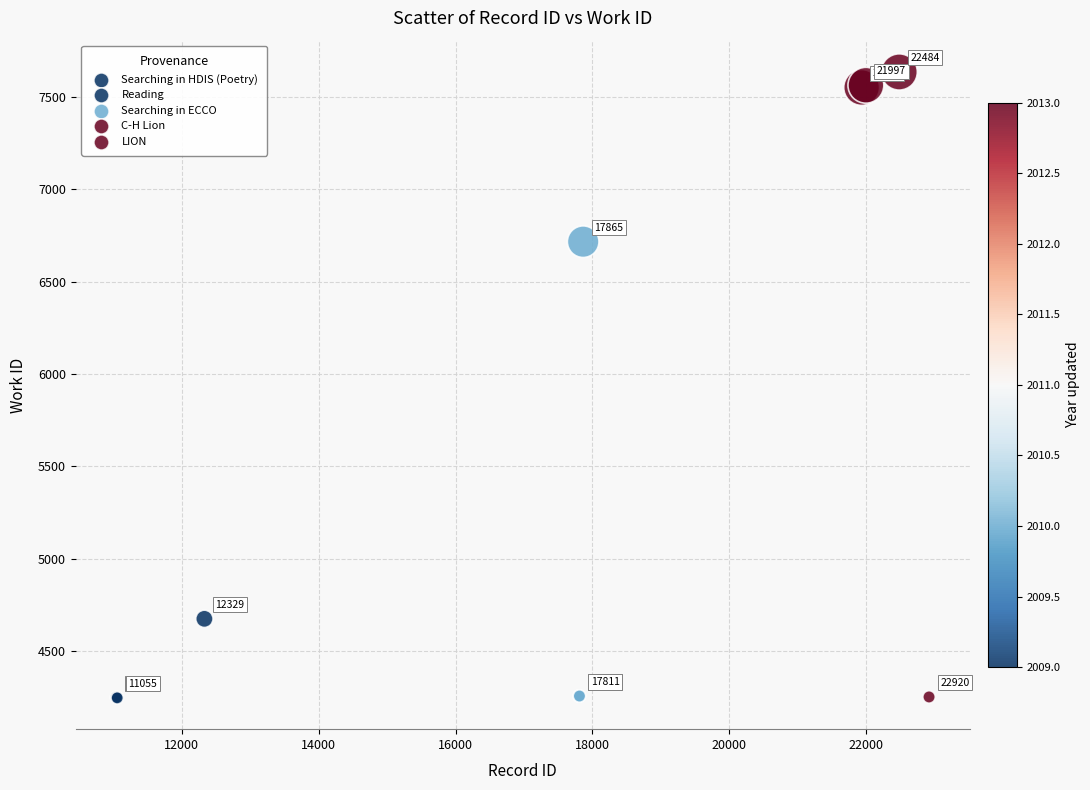

What Y value in the scatter plot is closest to 5941?

6717